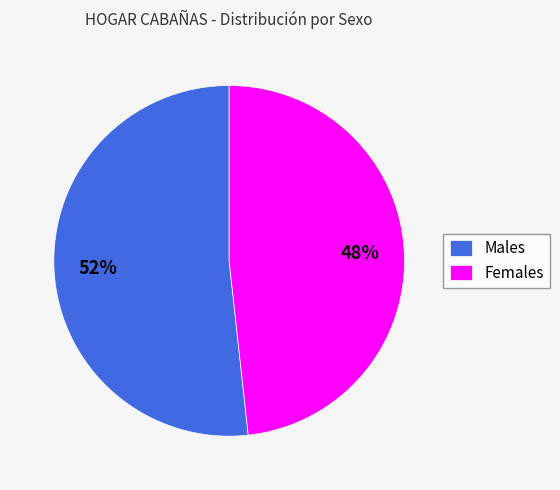

True or false: Males accounts for 52% of the total.

True